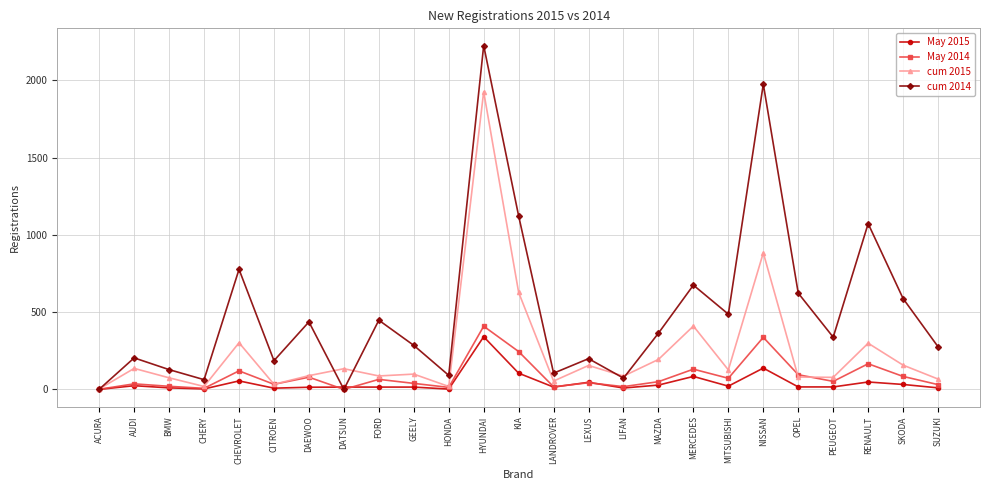

What is the spread (max minus min) of values at MERCEDES?

591